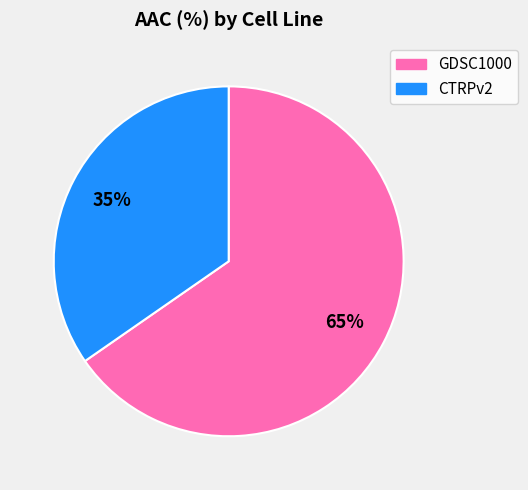

How many segments does this pie chart have?

2